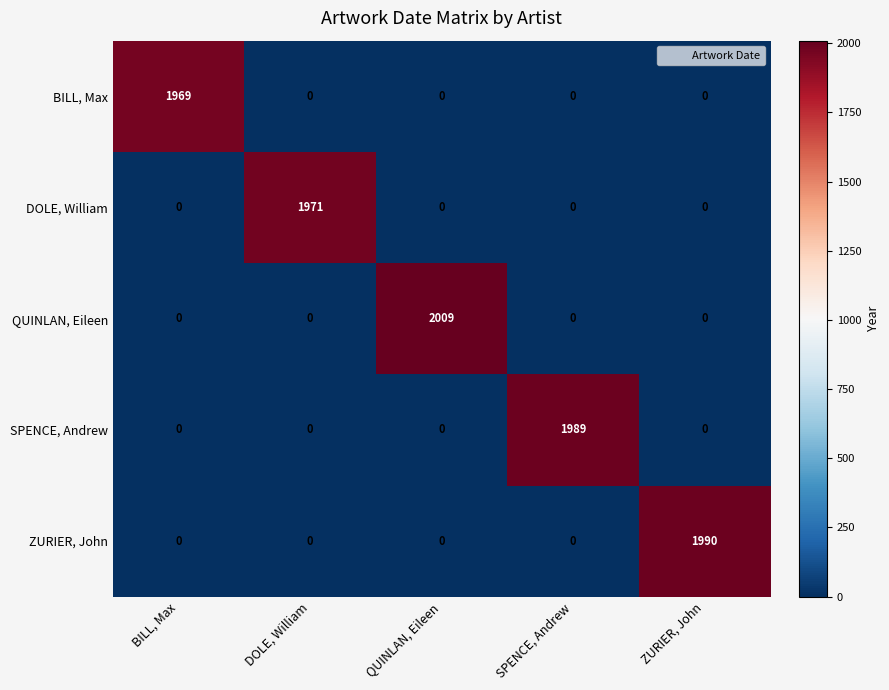

True or false: SPENCE, Andrew has a value of 0 at BILL, Max.

True